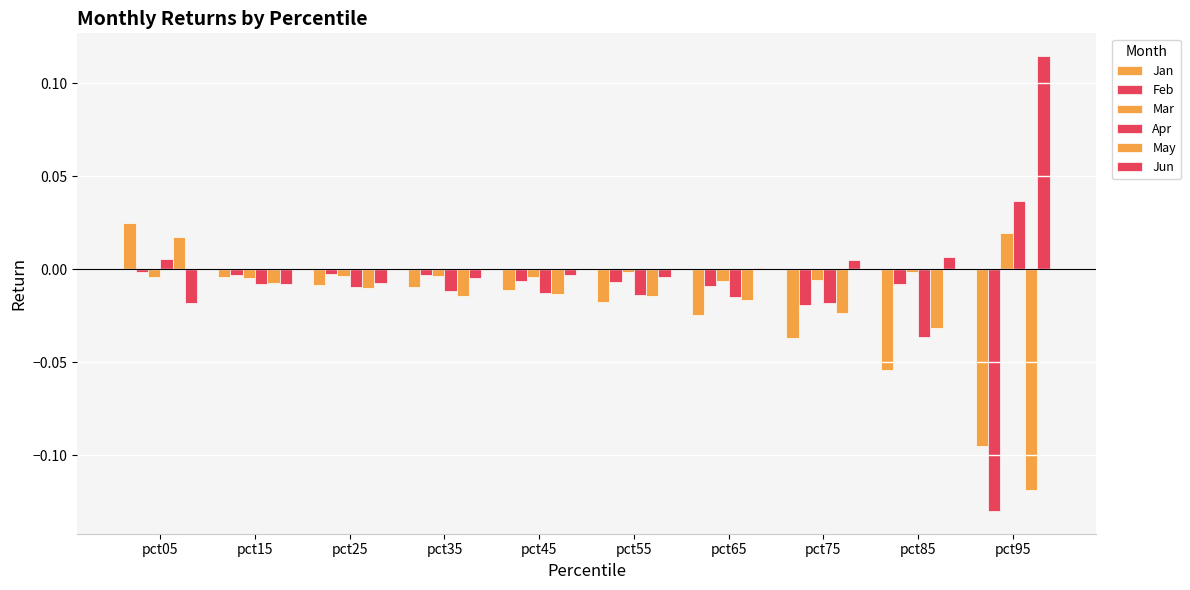

Reading left to right, extract all data points from this chart.

Jan: 0.0	-0.0	-0.0	-0.0	-0.0	-0.0	-0.0	-0.0	-0.1	-0.1
Feb: -0.0	-0.0	-0.0	-0.0	-0.0	-0.0	-0.0	-0.0	-0.0	-0.1
Mar: -0.0	-0.0	-0.0	-0.0	-0.0	-0.0	-0.0	-0.0	-0.0	0.0
Apr: 0.0	-0.0	-0.0	-0.0	-0.0	-0.0	-0.0	-0.0	-0.0	0.0
May: 0.0	-0.0	-0.0	-0.0	-0.0	-0.0	-0.0	-0.0	-0.0	-0.1
Jun: -0.0	-0.0	-0.0	-0.0	-0.0	-0.0	0.0	0.0	0.0	0.1